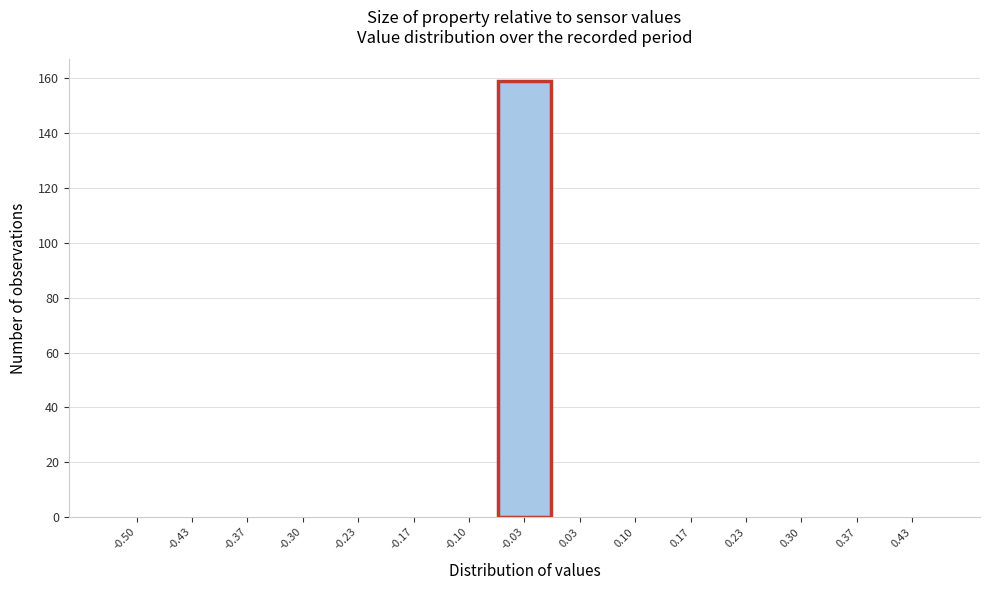

Reading left to right, transcribe all the data shown in this chart.

-0.50=0	-0.43=0	-0.37=0	-0.30=0	-0.23=0	-0.17=0	-0.10=0	-0.03=159	0.03=0	0.10=0	0.17=0	0.23=0	0.30=0	0.37=0	0.43=0